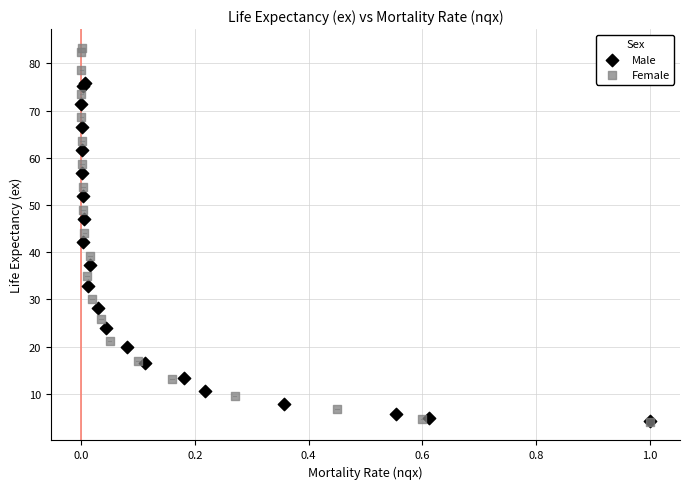

Which series contains the highest Y value?

Female